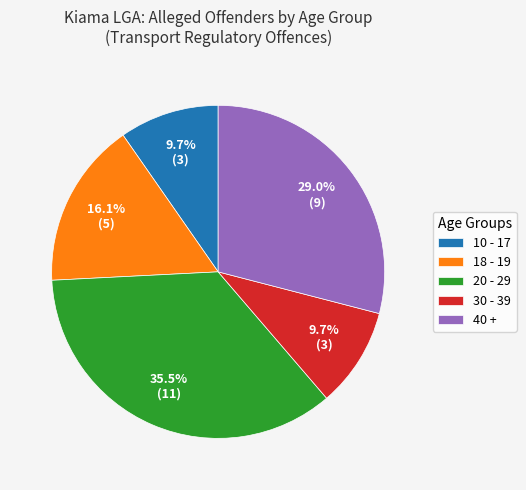

Which slice is the largest?

20 - 29